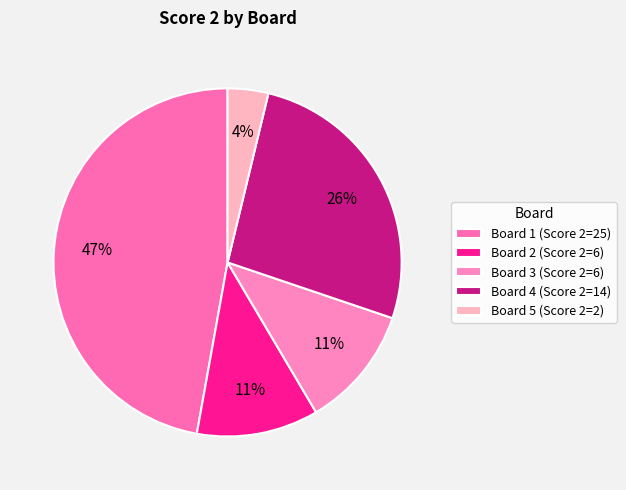

Count the number of slices in the pie.

5